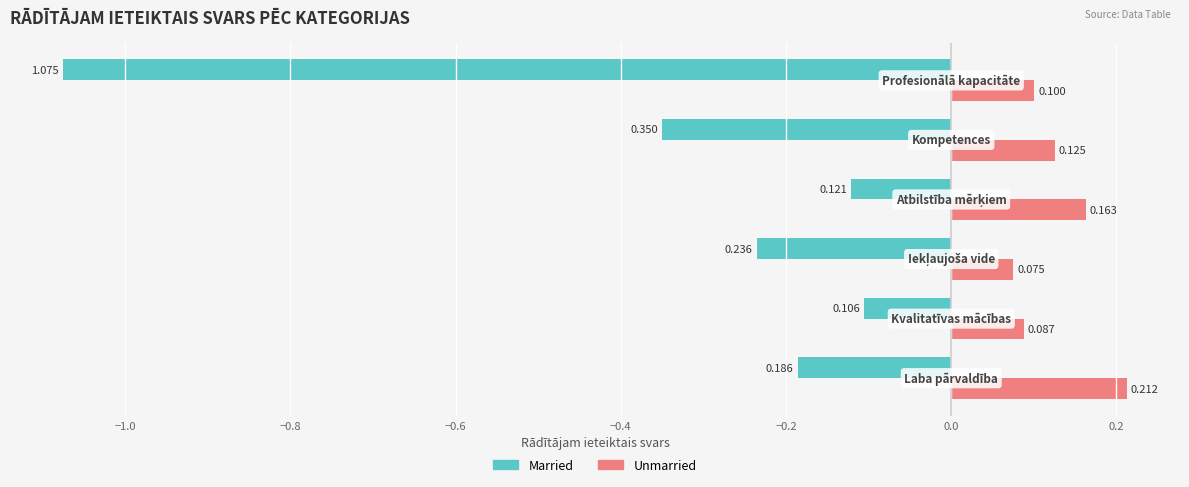

Which series has the widest spread of values?

Married